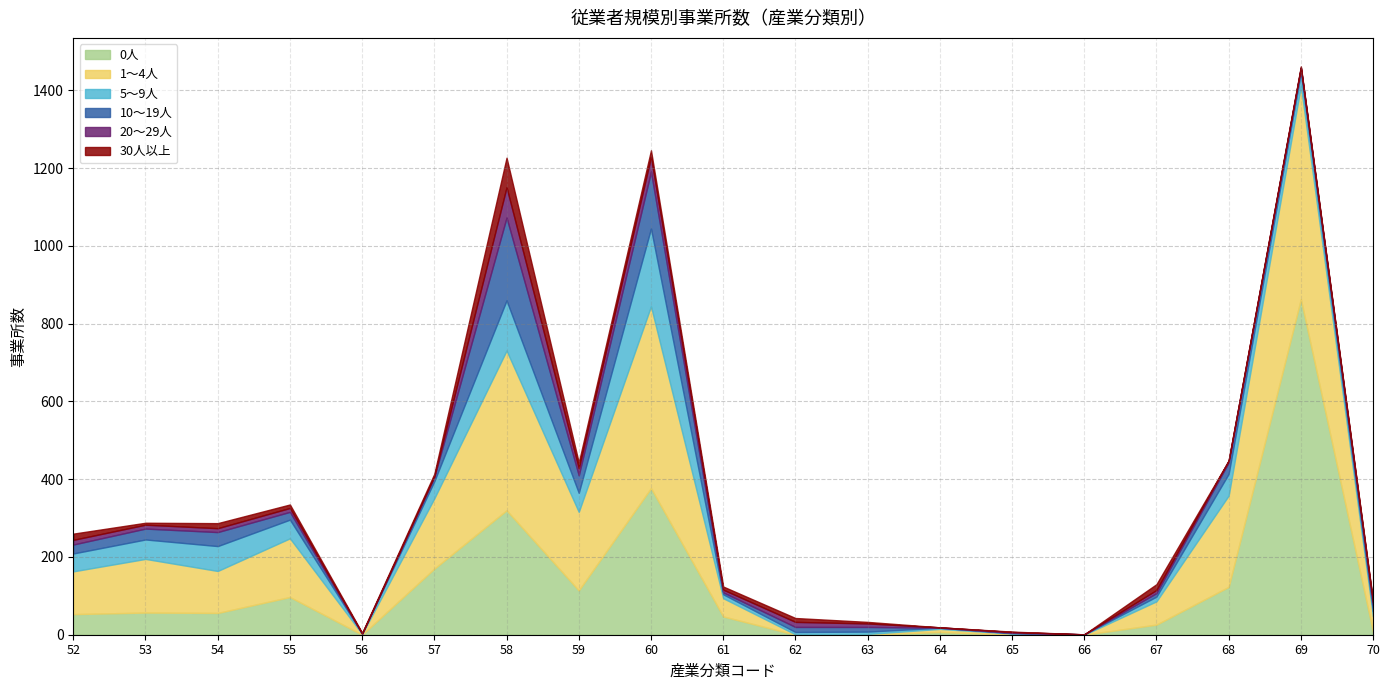

The 1～4人 series shows 904 at 69. True or false?

False